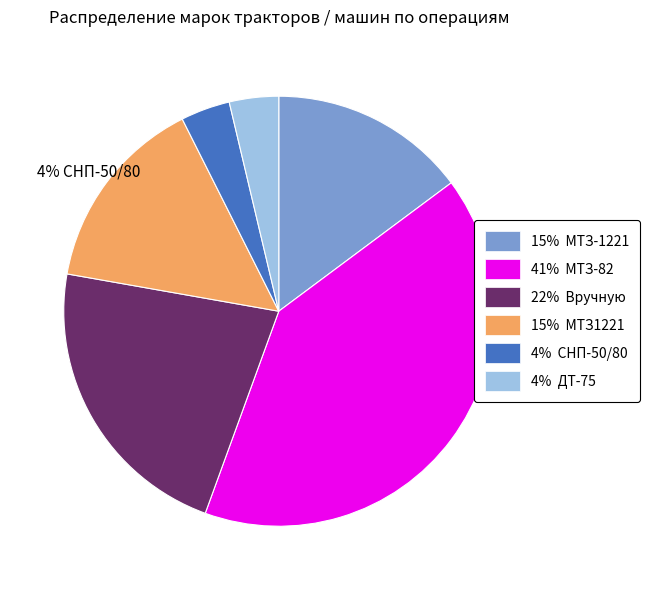

Is there any slice that represents more than half of the pie?

No